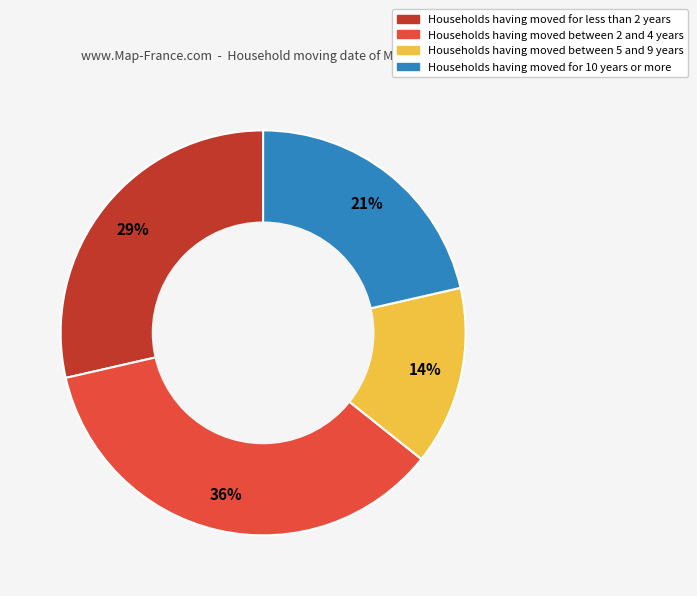

To the nearest percent, what is the average slice percentage?

25%